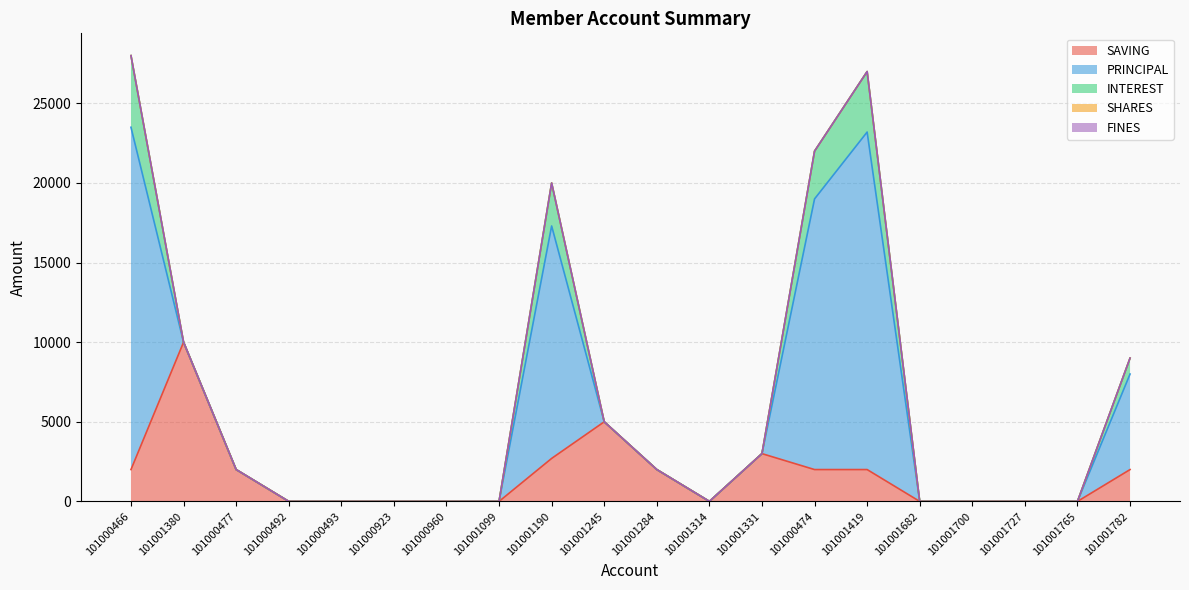

Which category has the lowest value across all series?

101000492